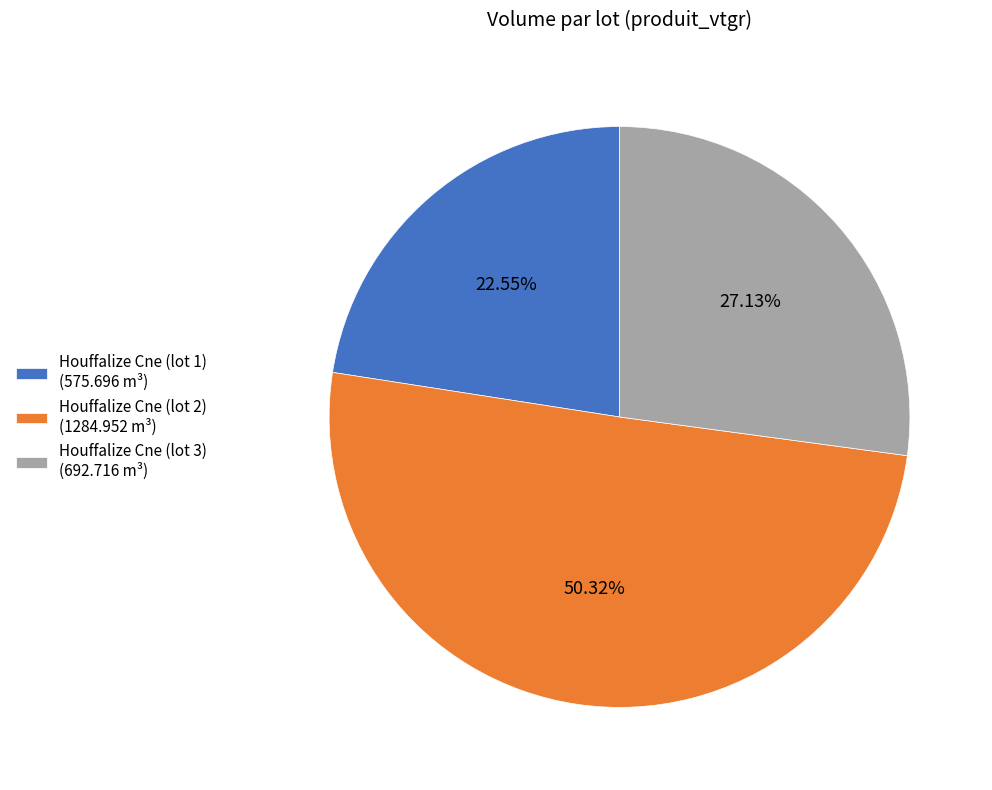

How many segments does this pie chart have?

3